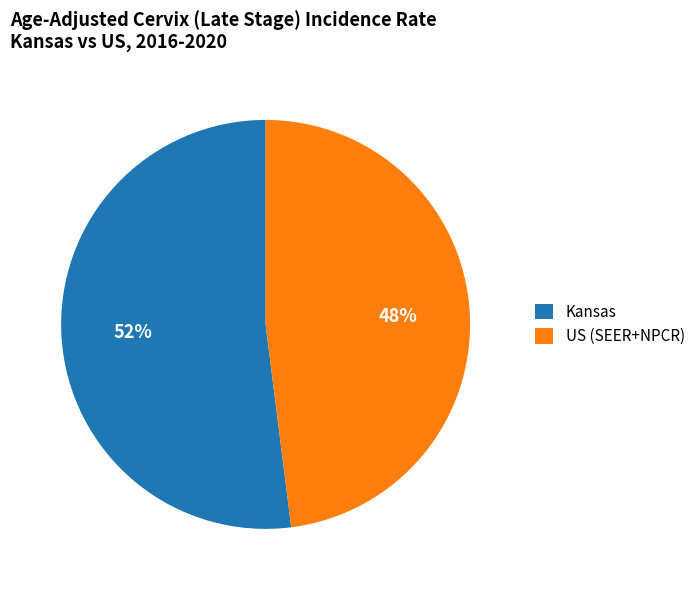

To the nearest percent, what is the combined percentage of Kansas and US (SEER+NPCR)?

100%